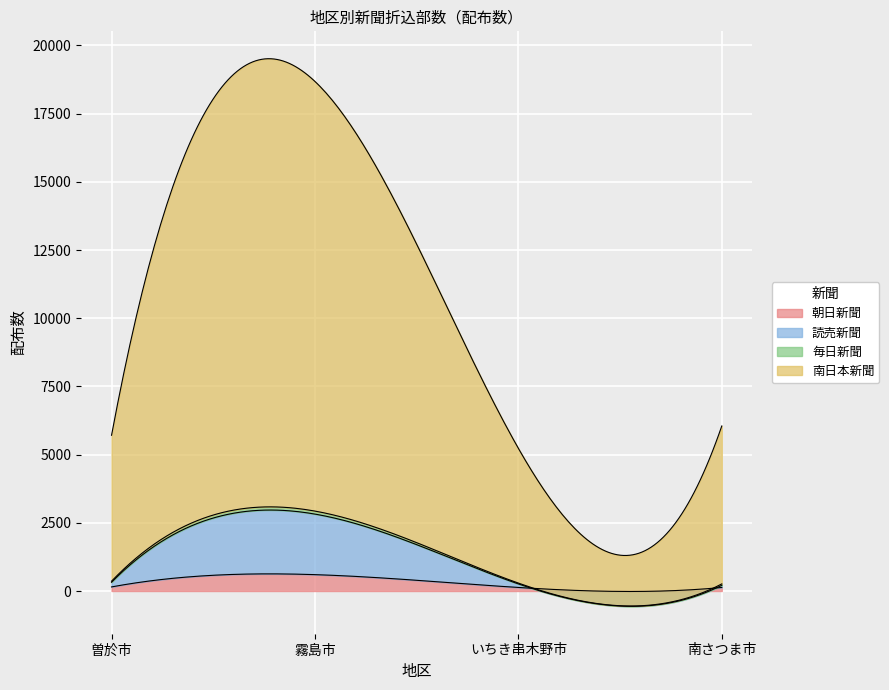

What is the sum of all 南日本新聞 values?

31830